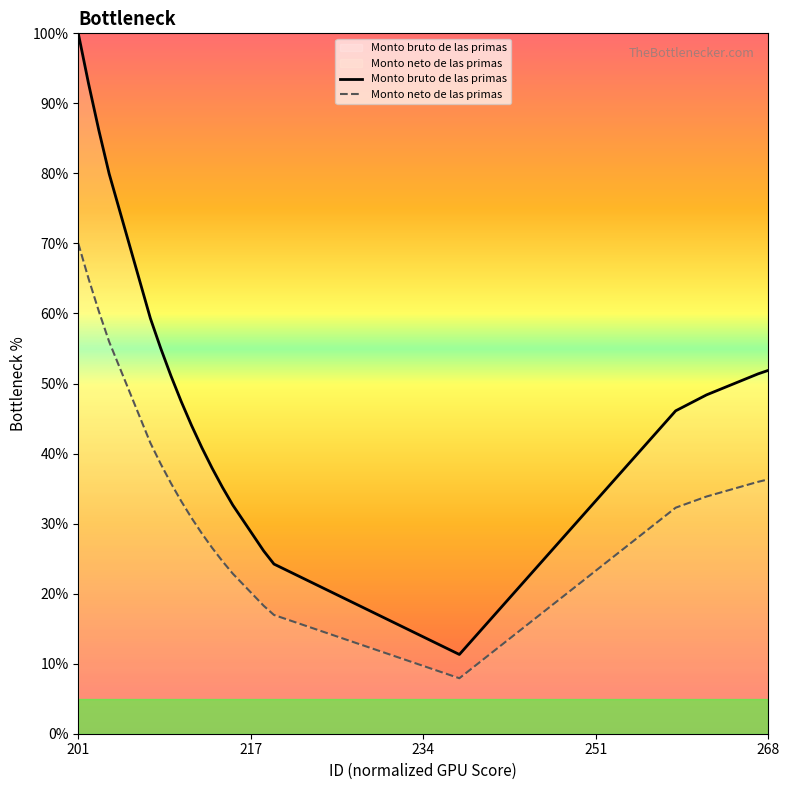

What is the difference between the maximum and minimum values in the Monto neto de las primas series?

62.1